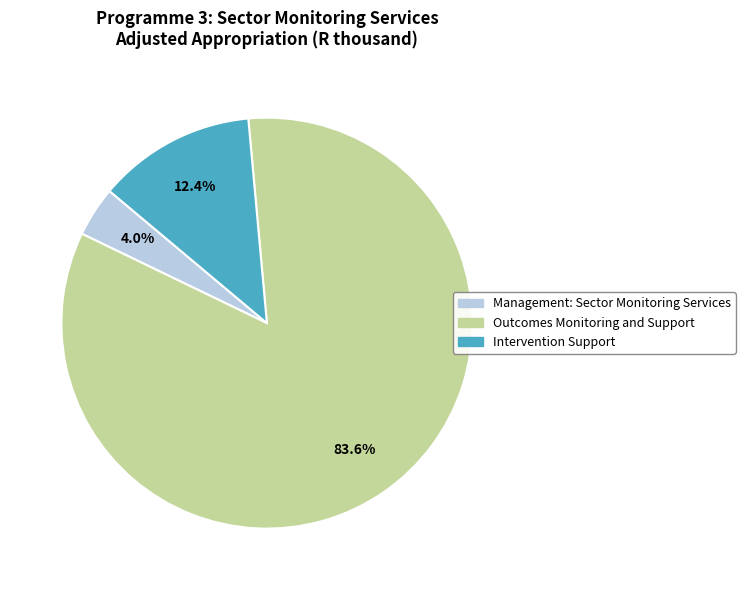

Does Outcomes Monitoring and Support account for over 50% of the chart?

Yes